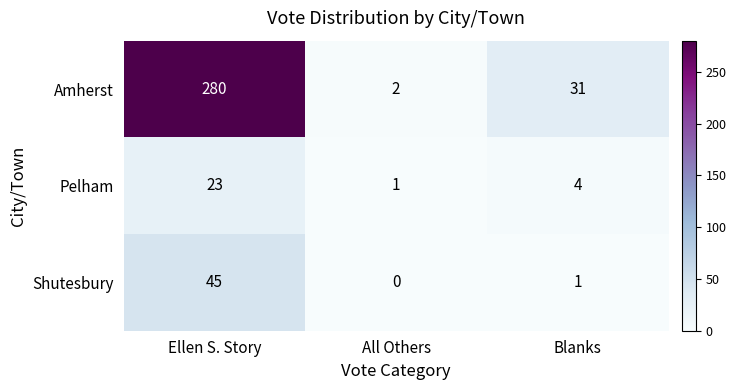

Between All Others and Blanks, which series saw the biggest shift?

Amherst